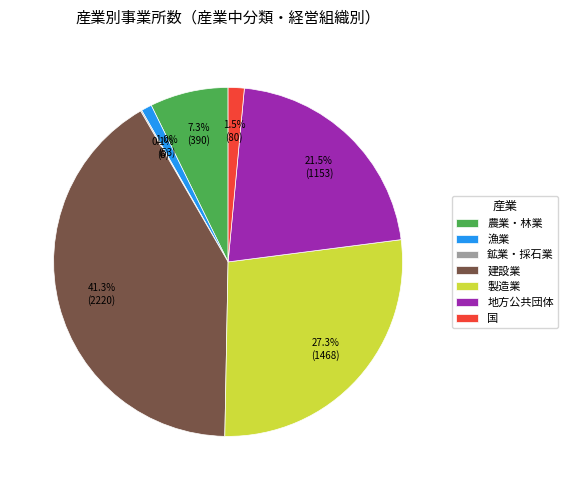

What is the largest slice in the pie chart?

建設業